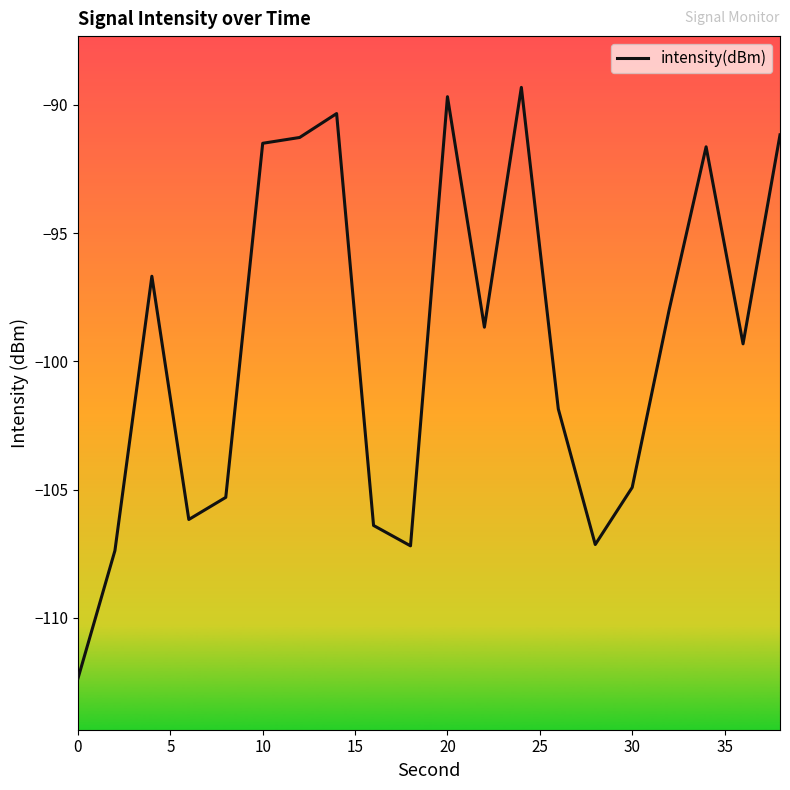

What is the smallest value displayed?

-112.4